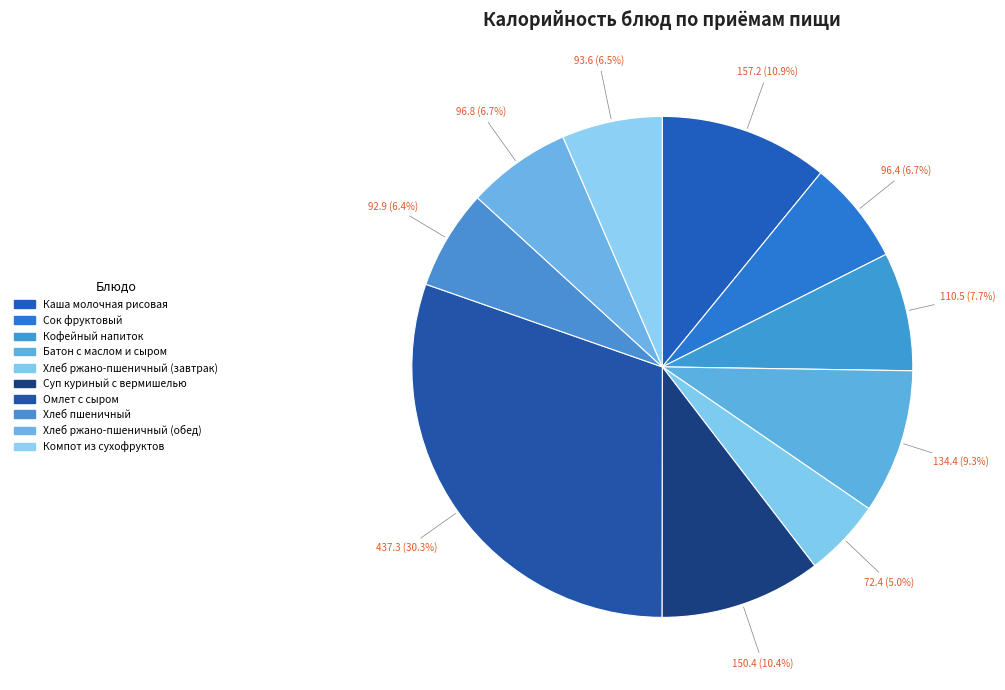

How many segments does this pie chart have?

10